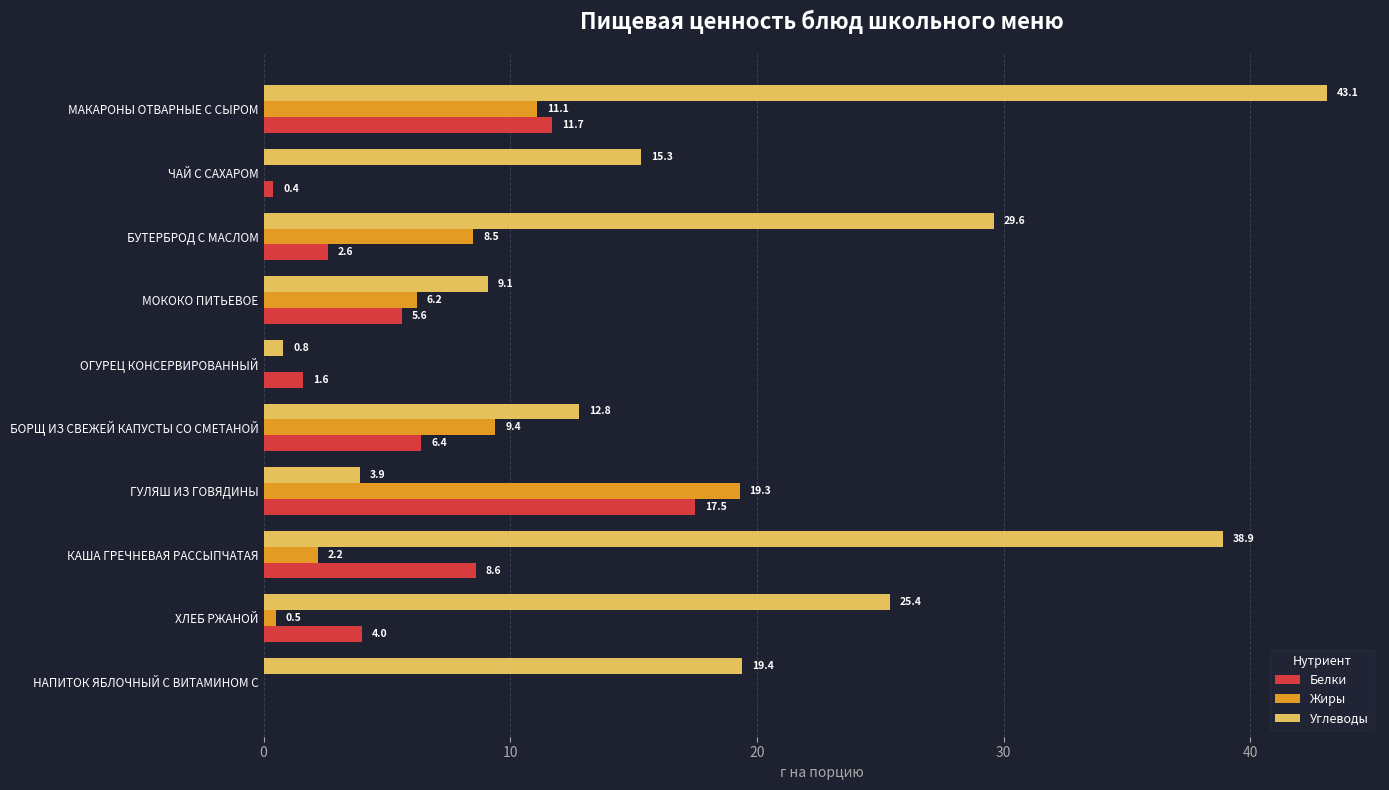

What are all the series names shown in the legend?

Белки, Жиры, Углеводы